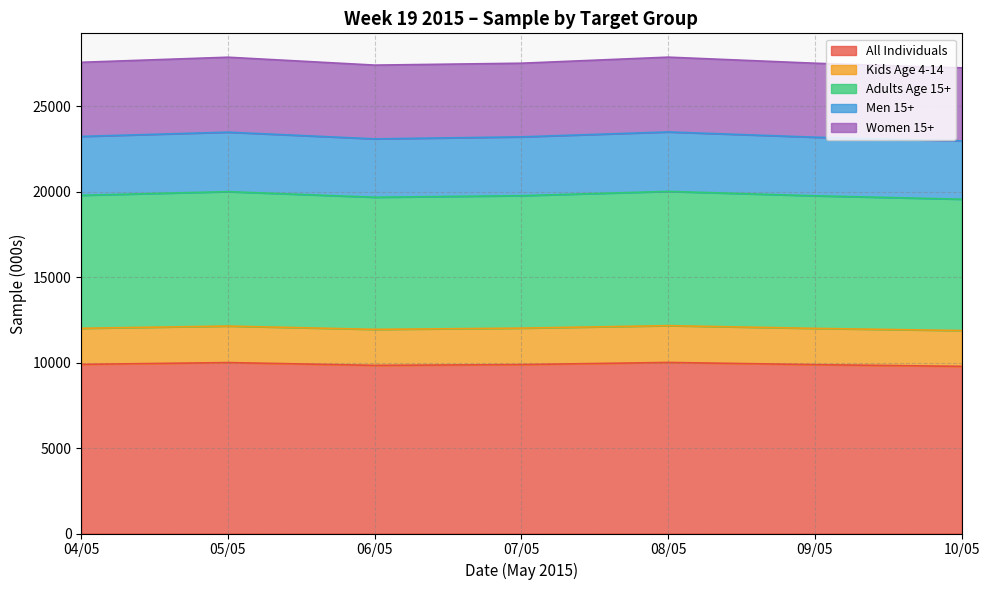

True or false: Adults Age 15+ and Men 15+ intersect in this chart.

False